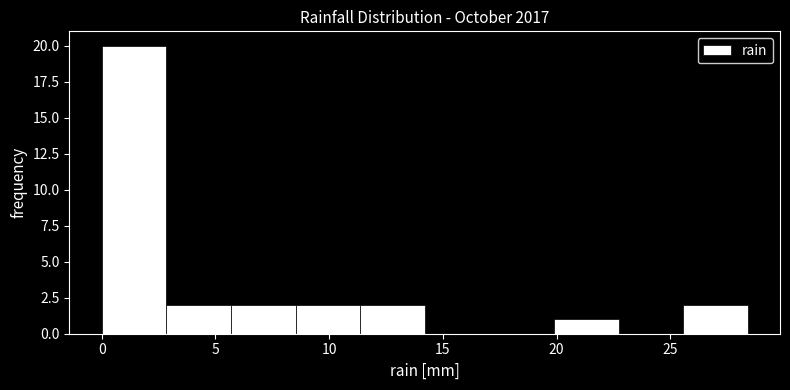

How tall is the bar that spans 11.5 to 14.0 on the x-axis? Neither the bar edges nor the heights are printed on the chart, so give them approximately, as read against the axes.

2